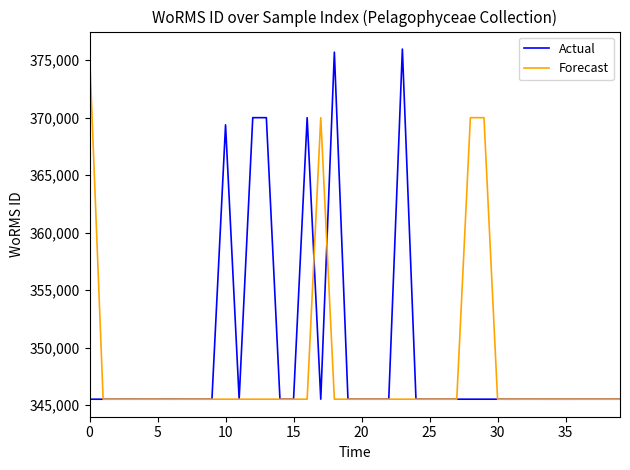

What is the maximum value shown in the chart?

375971